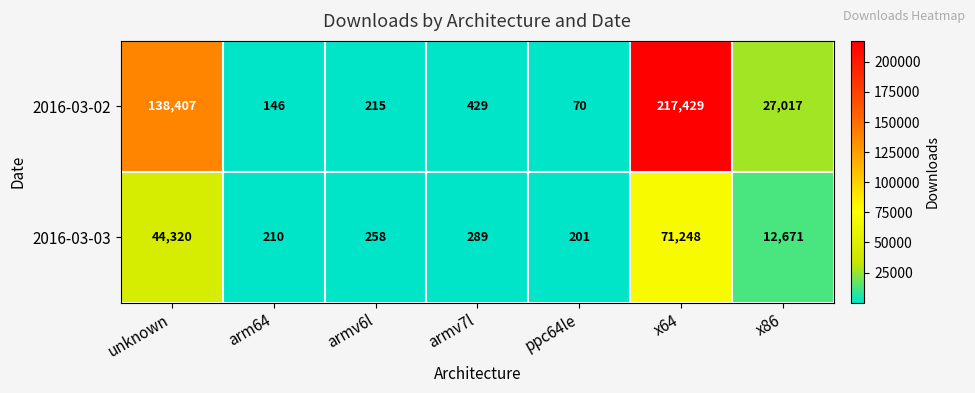

At which category is the sum across all series the highest?

x64